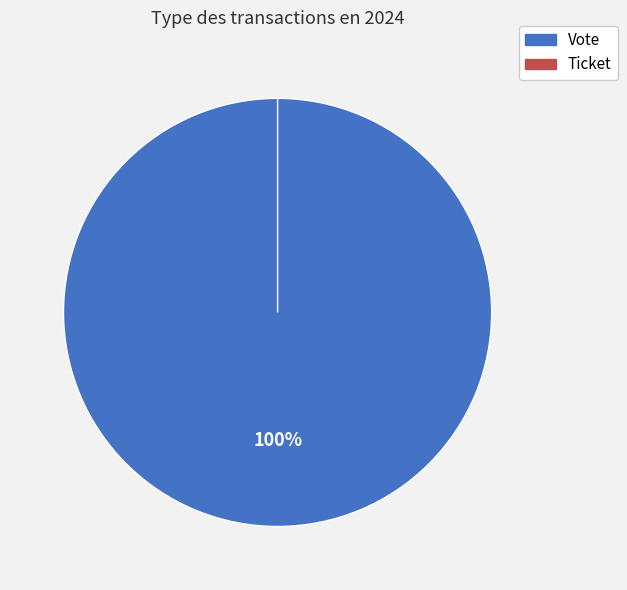

What is the change in value from Vote (io_index=1) to Ticket (io_index=0)?

-1